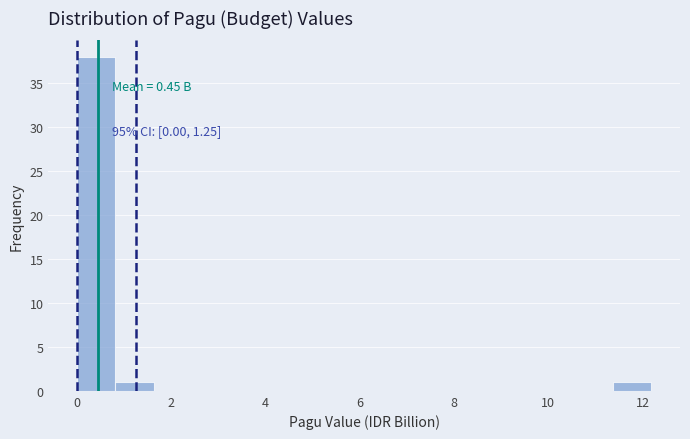

Which range on the x-axis has the tallest bar?

0.0 to 0.8